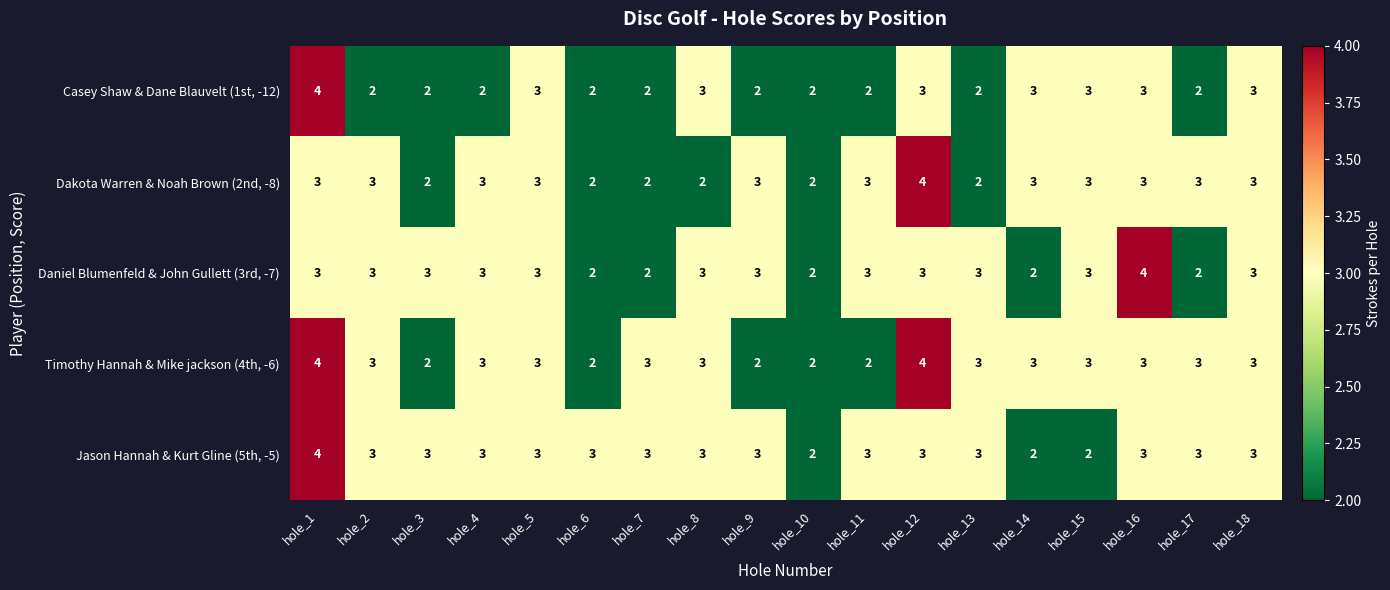

The value of Timothy Hannah & Mike jackson (4th, -6) at hole_12 is 4. True or false?

True